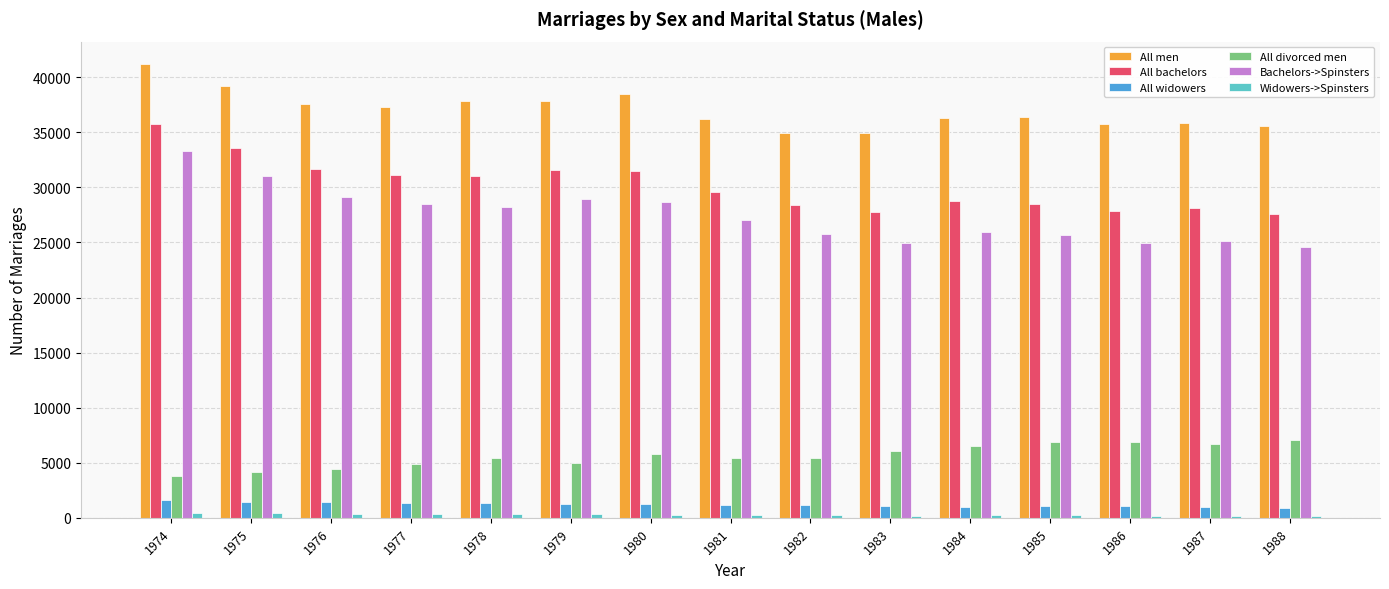

Rank the series by their maximum value, from highest to lowest.

All men, All bachelors, Bachelors->Spinsters, All divorced men, All widowers, Widowers->Spinsters